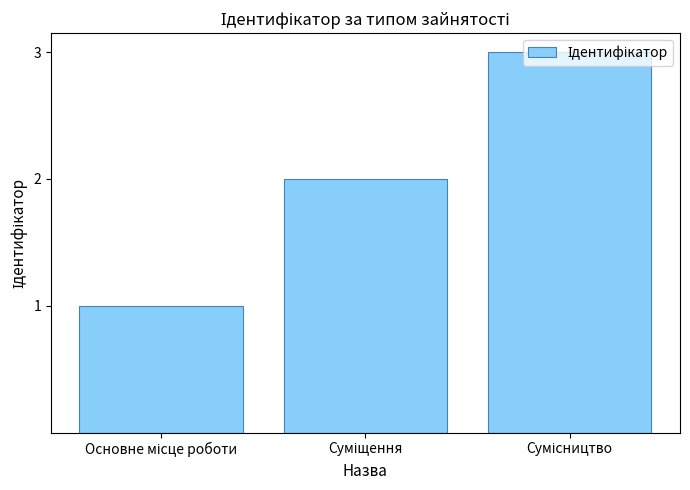

What is the sum of all values?

6